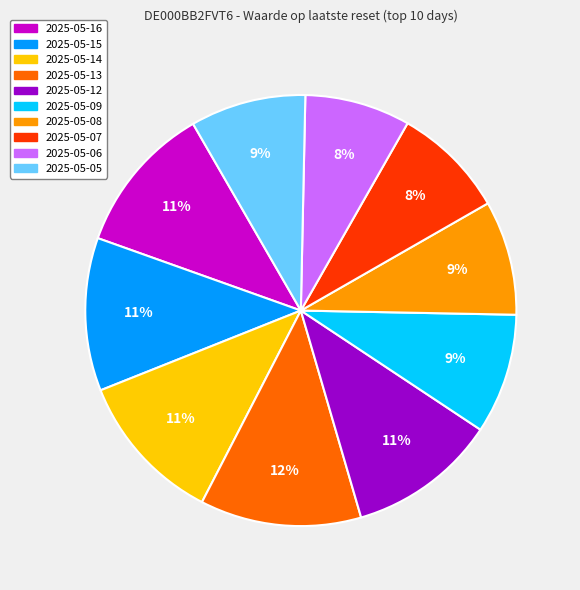

Do 2025-05-15 and 2025-05-13 together represent more than half of the pie?

No